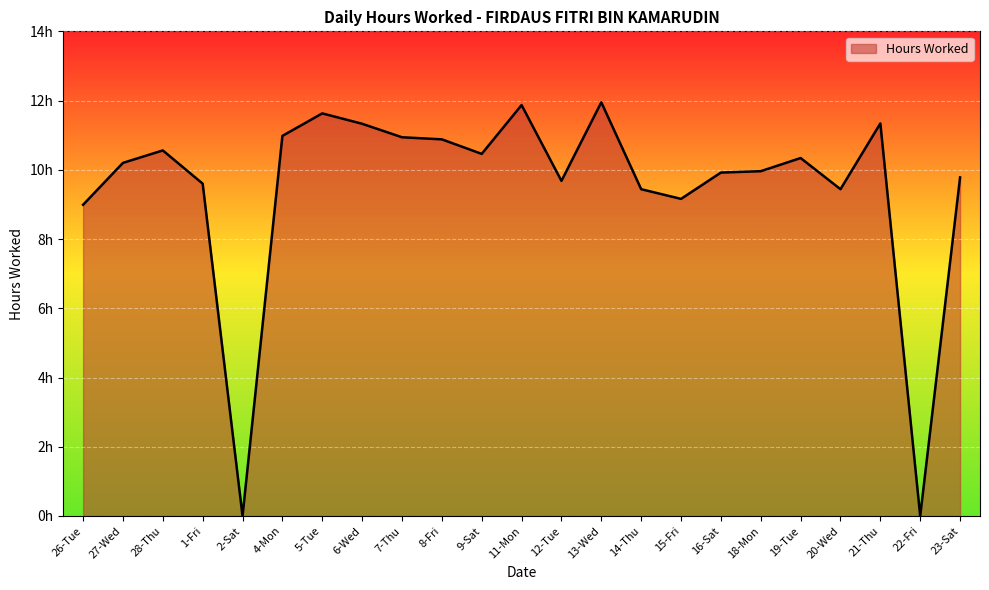

Which category has the highest value across all series?

13-Wed